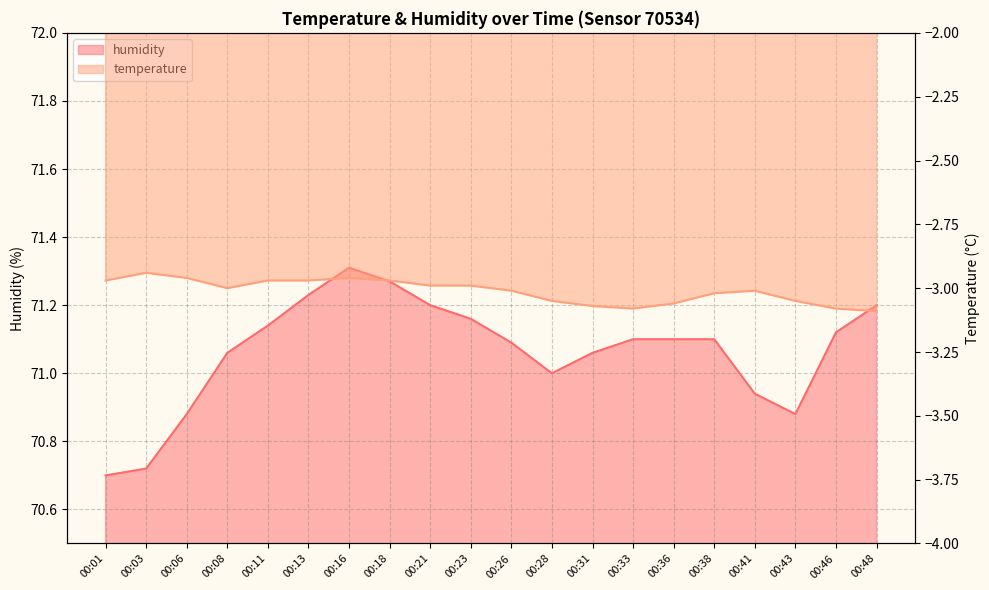

At which label does humidity reach its minimum?

00:01